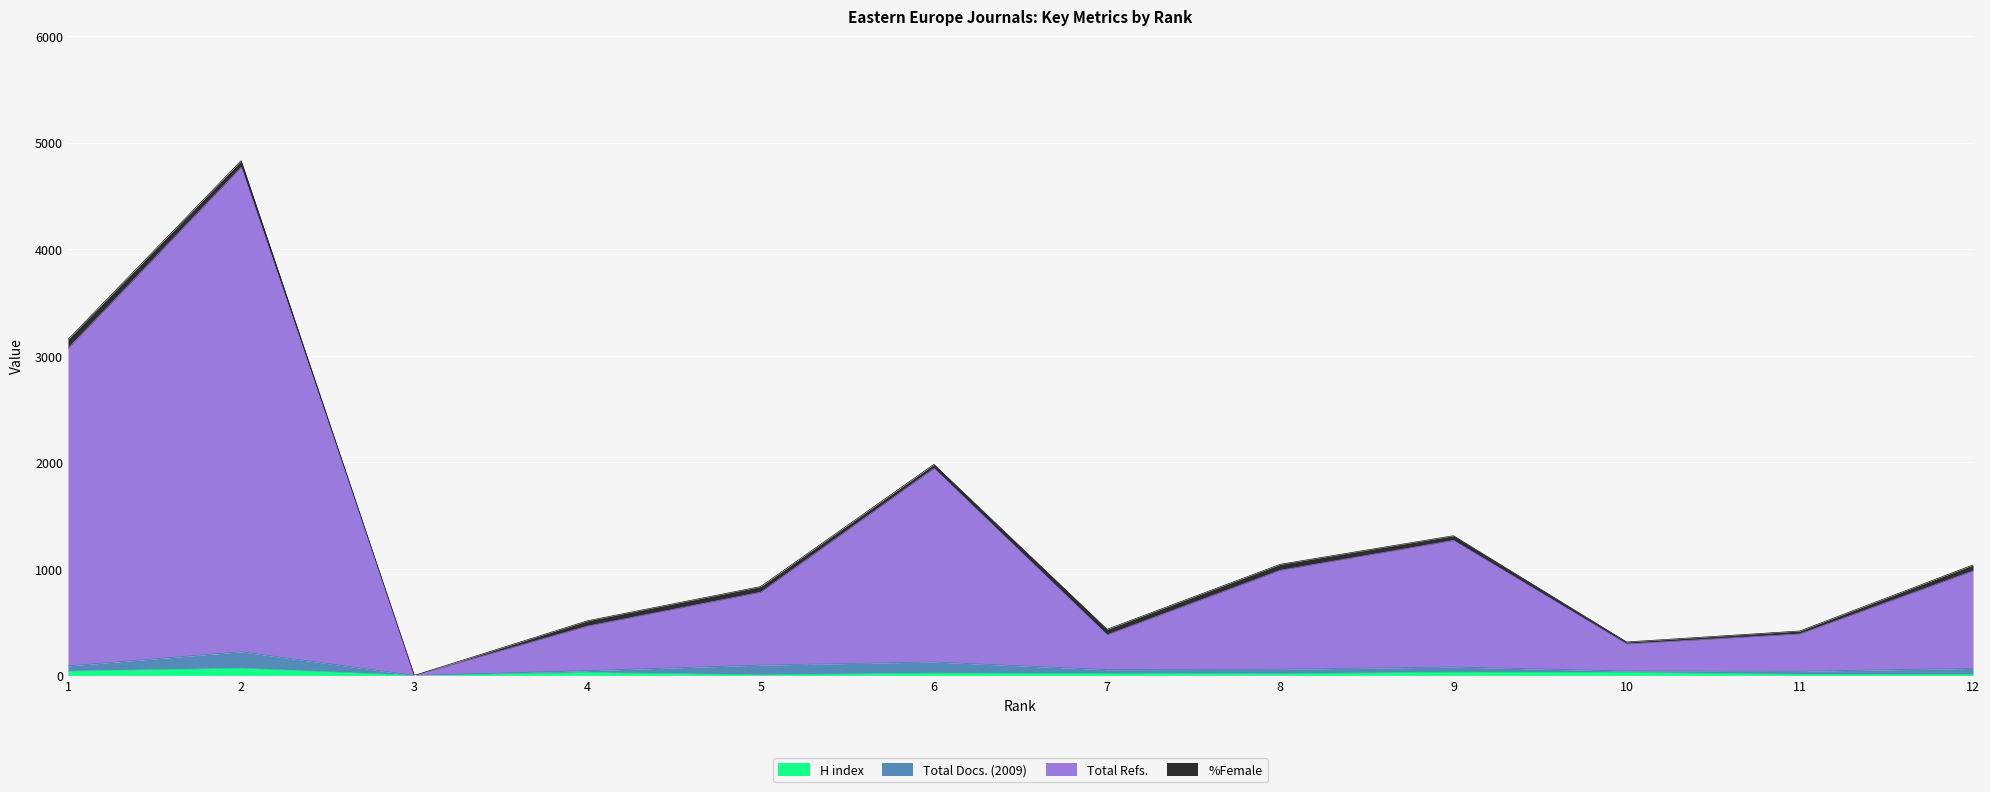

What is the value of the Total Refs. point at the 4th from the left?

463